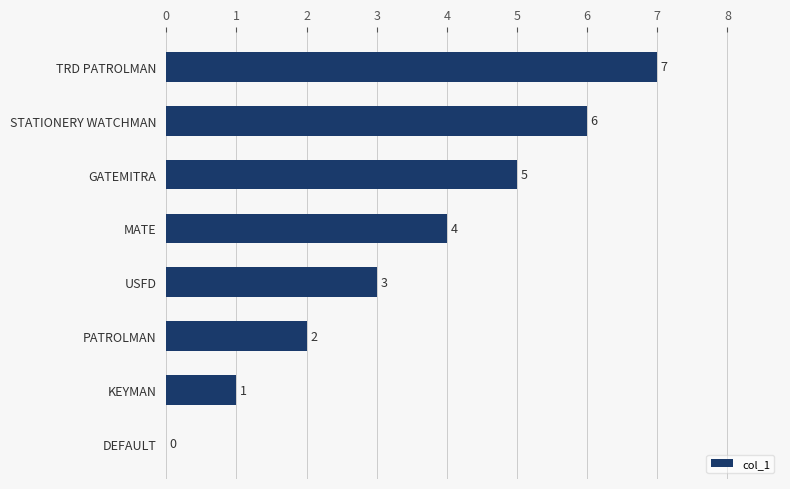

Between GATEMITRA and USFD, which is larger?

GATEMITRA